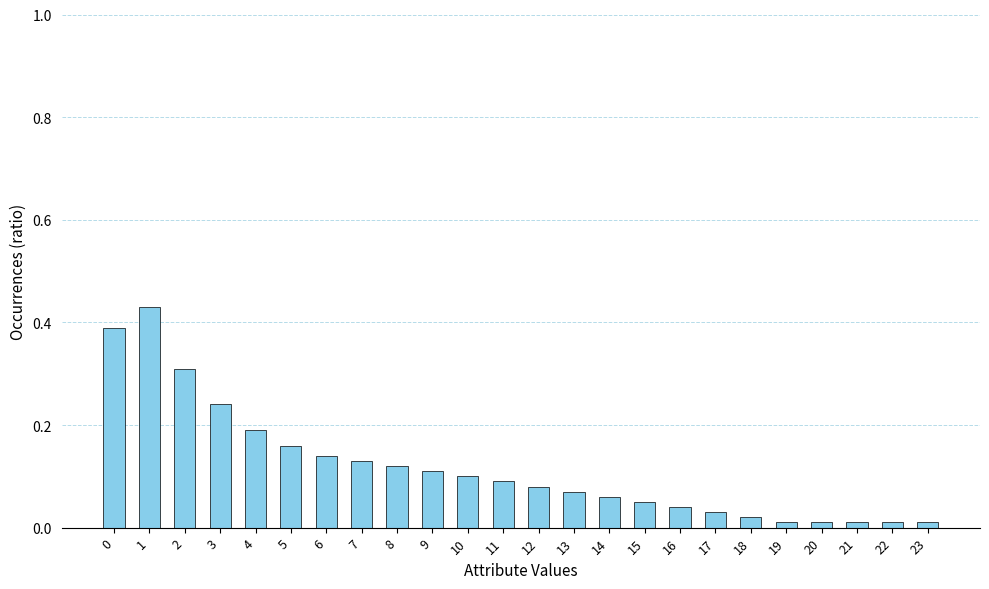

The chart shows a value of 0.3 at 1. True or false?

False